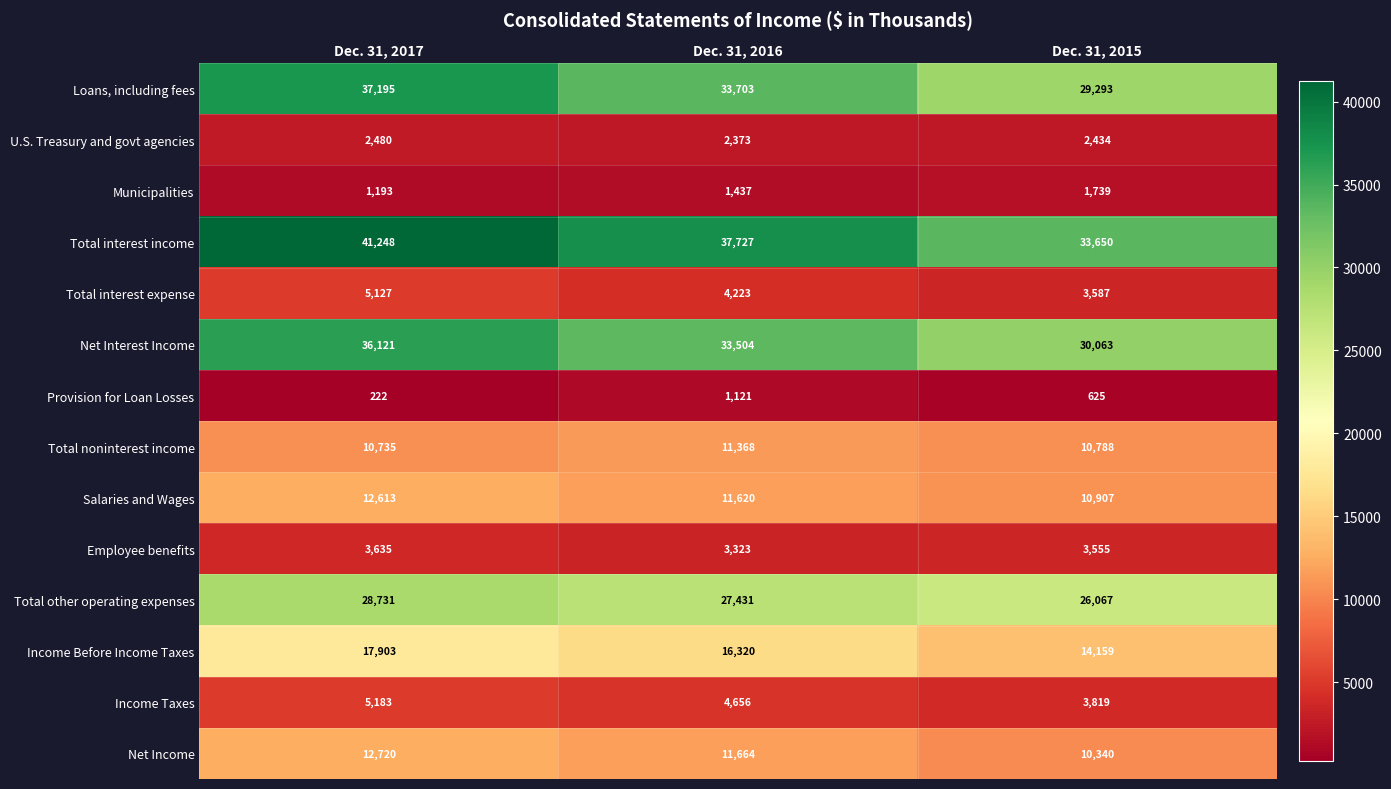

At how many categories does at least one series exceed 26409?

3